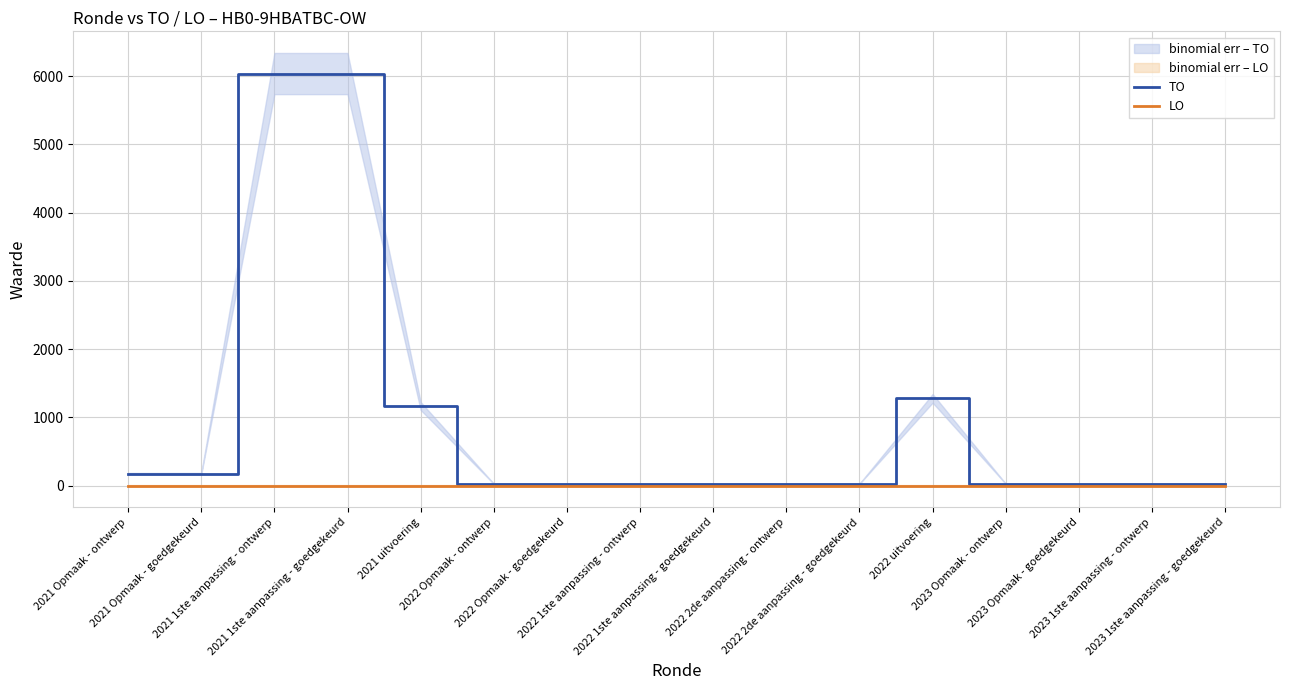

True or false: TO and LO intersect in this chart.

False